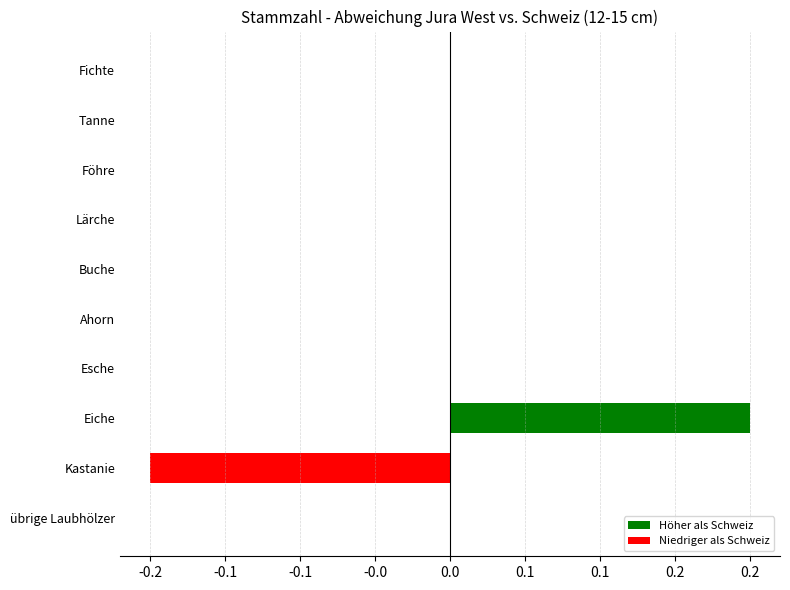

What is the difference between the maximum and minimum values?

0.4